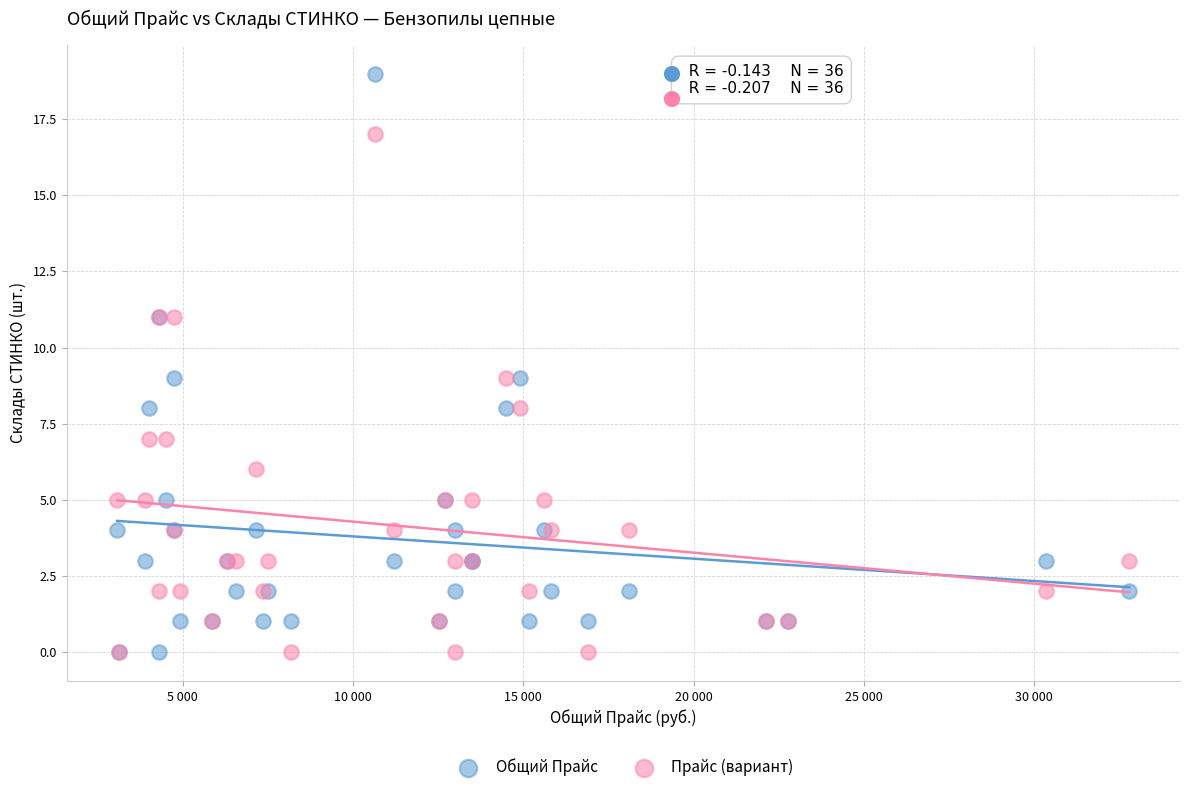

Which series contains the highest Y value?

Общий Прайс